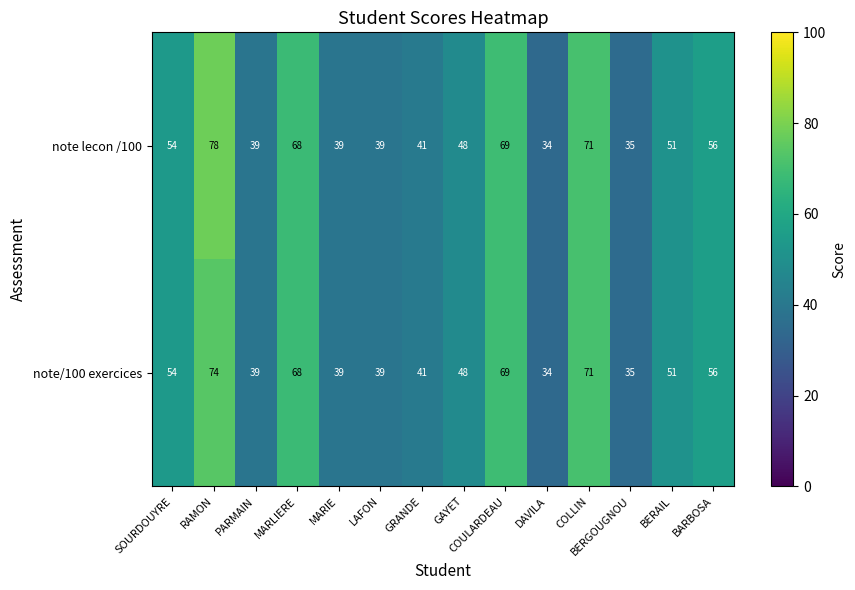

Count the number of categories in the chart.

14